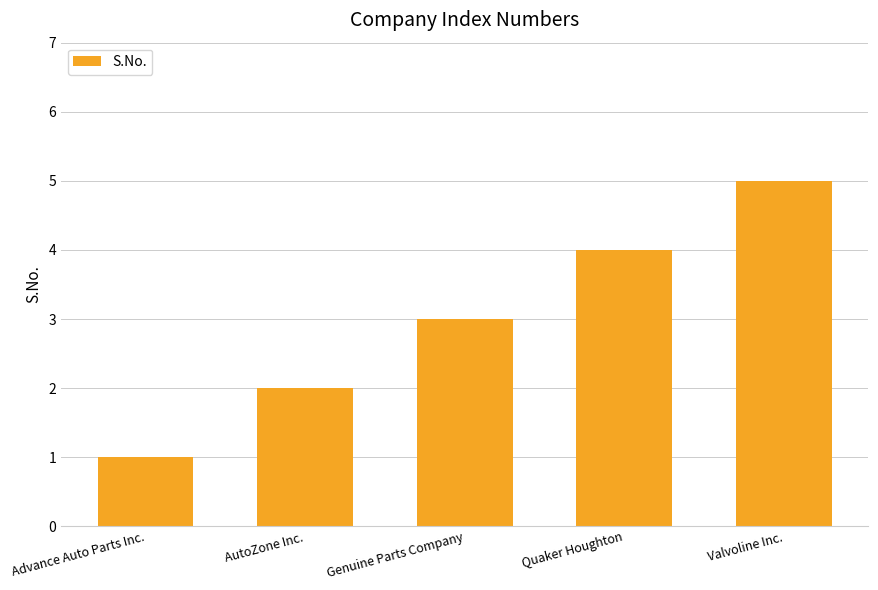

Which category has the highest value across all series?

Valvoline Inc.